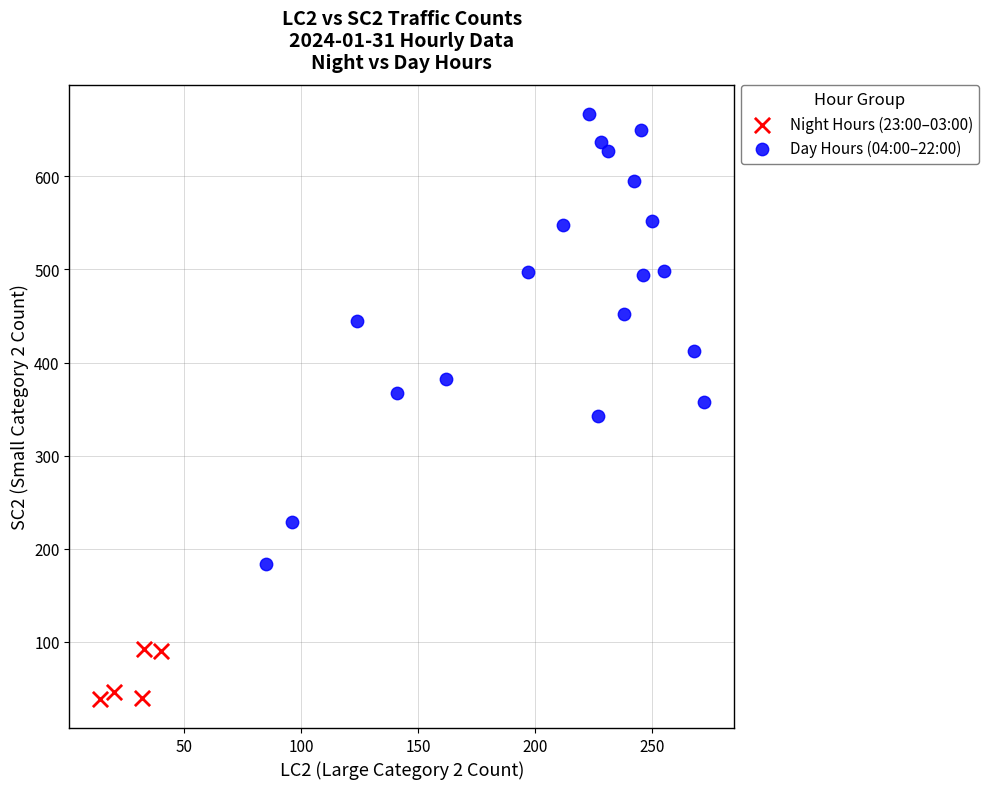

Which series has the largest Y range (max minus min)?

Day Hours (04:00–22:00)